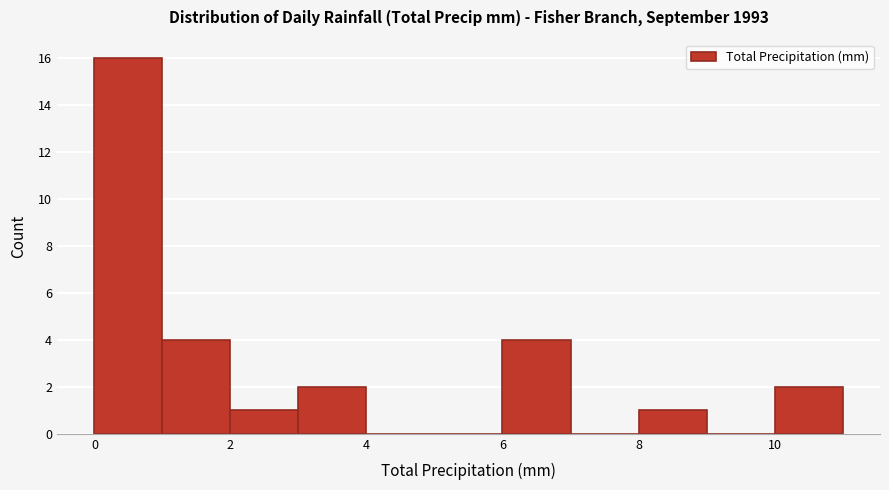

Over which range of the x-axis is the bar tallest?

0 to 1